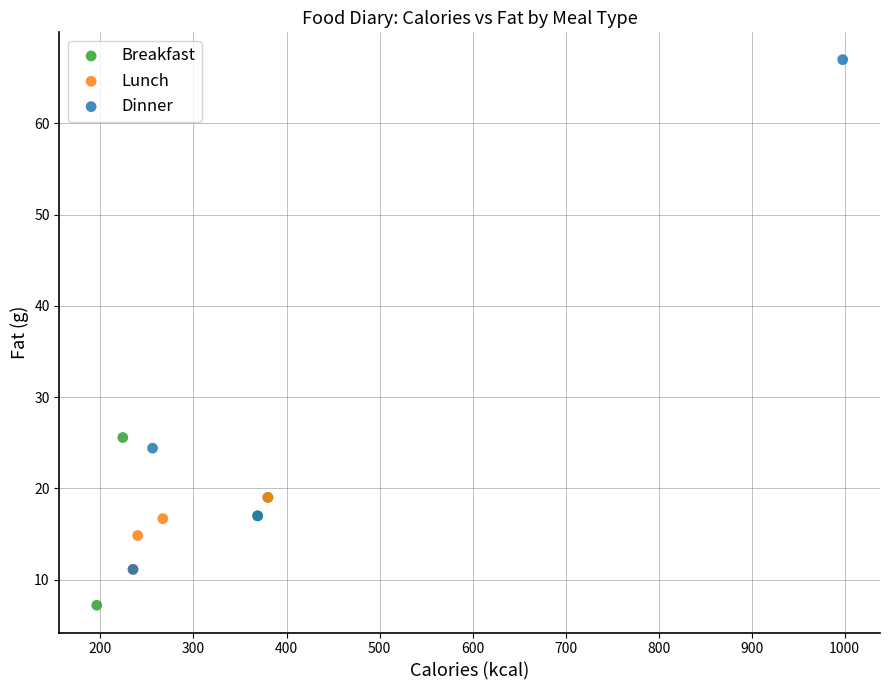

Which series has the largest Y range (max minus min)?

Dinner